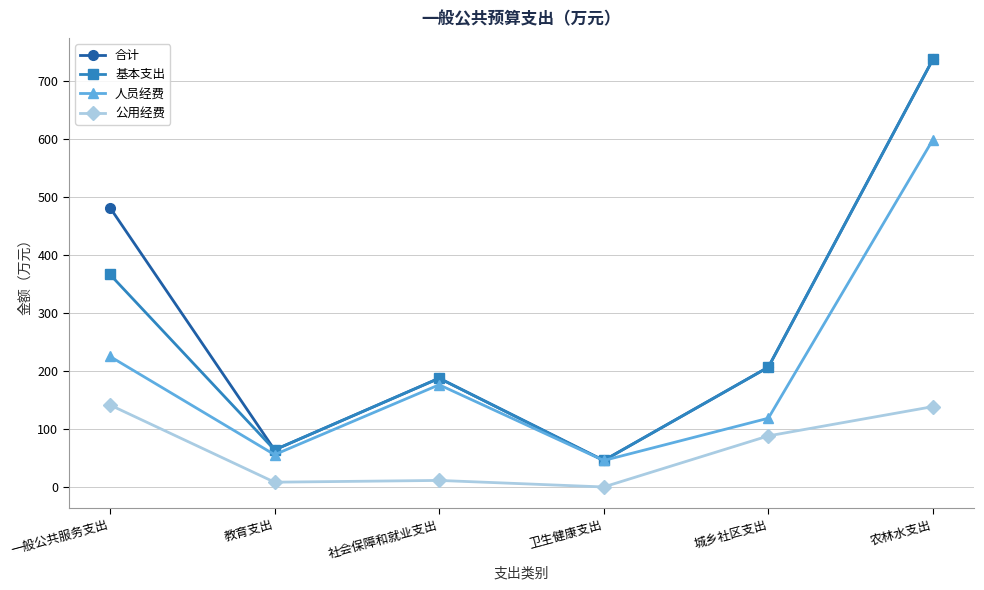

What is the label of the 5th point from the right?

教育支出